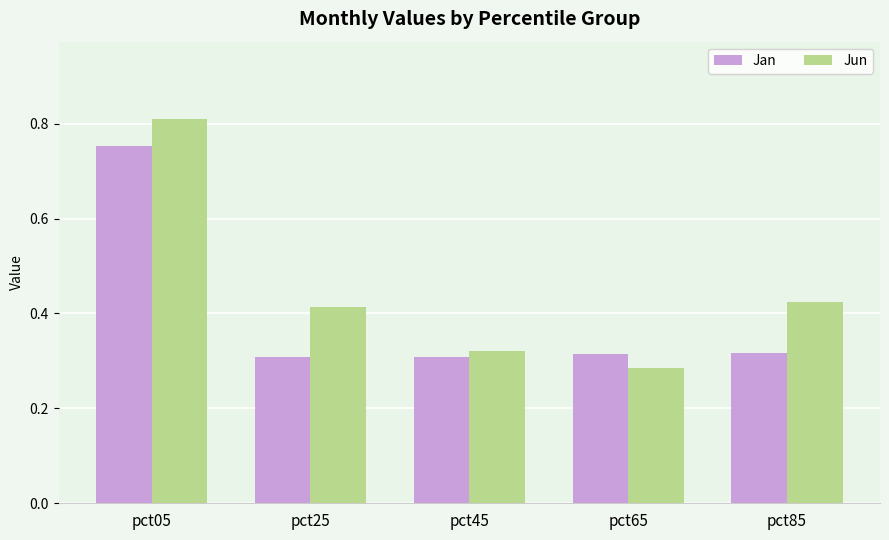

At which category is the sum across all series the highest?

pct05